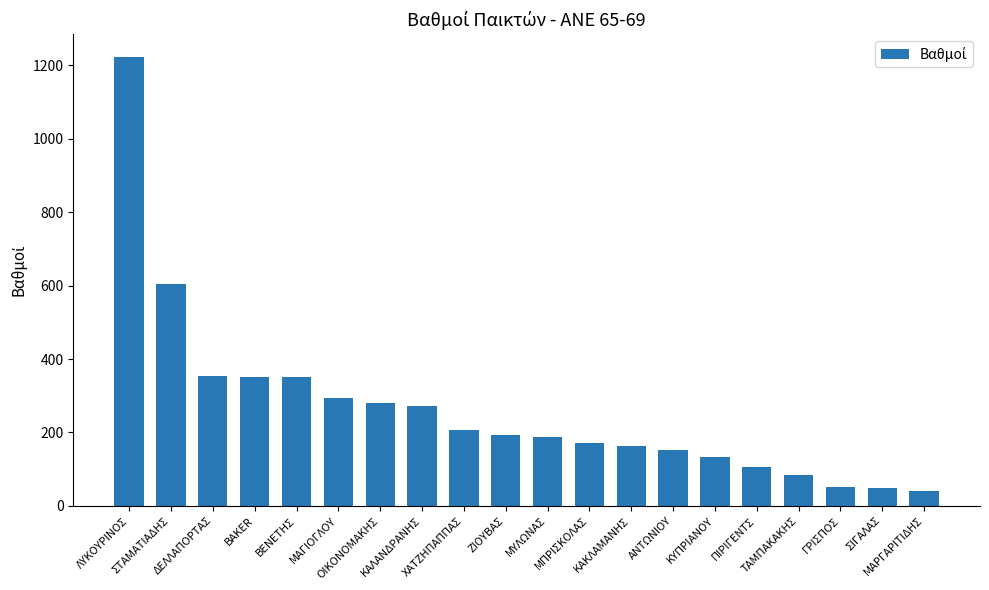

What is the difference between the maximum and minimum values?

1183.0